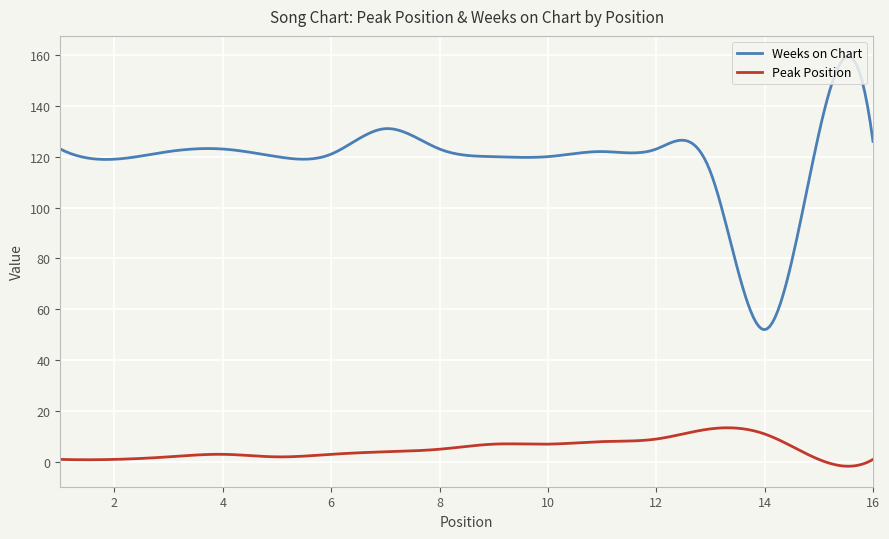

What is the highest value of the Weeks on Chart series?

159.4